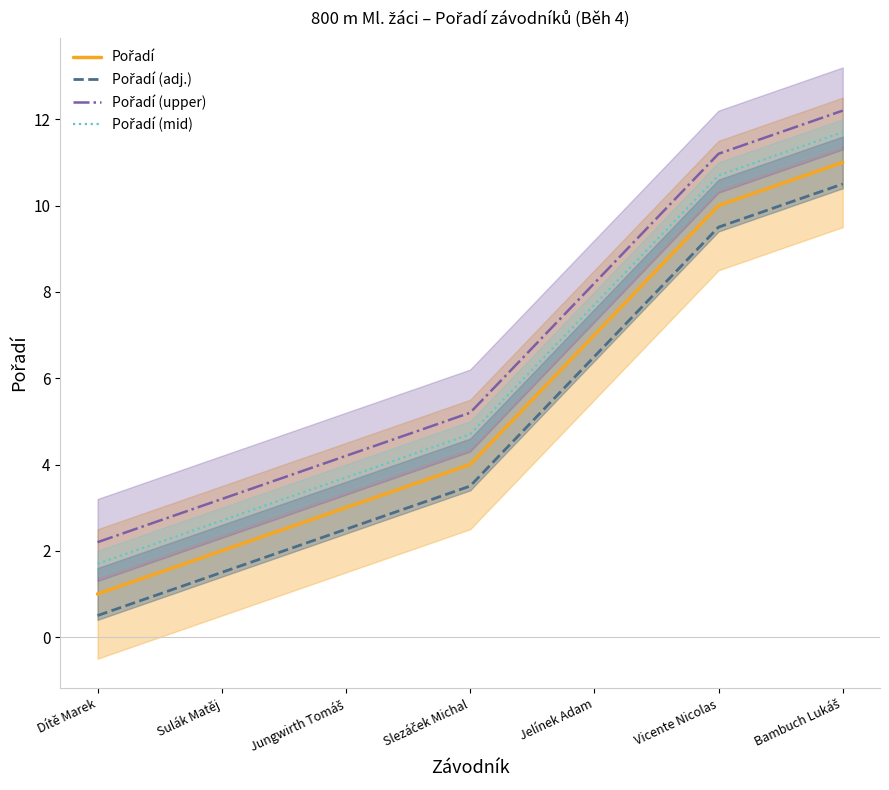

List the labels in order of Pořadí (mid) value, largest first.

Bambuch Lukáš, Vicente Nicolas, Jelínek Adam, Slezáček Michal, Jungwirth Tomáš, Sulák Matěj, Dítě Marek